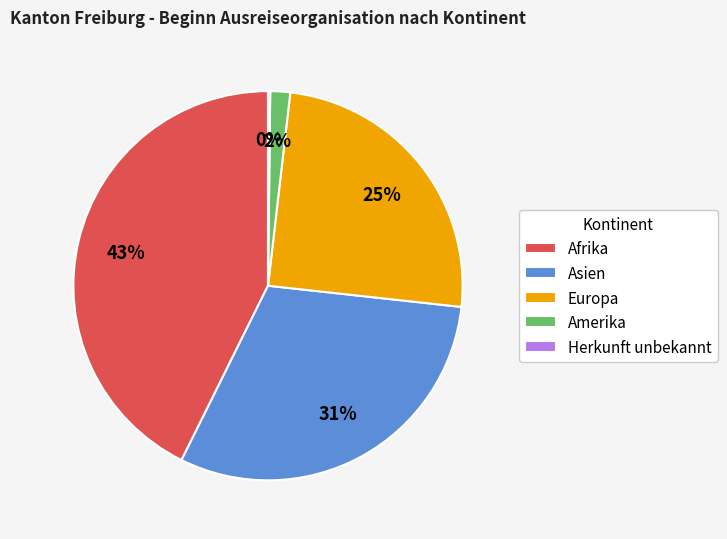

The Europa slice represents 36% of the pie. True or false?

False